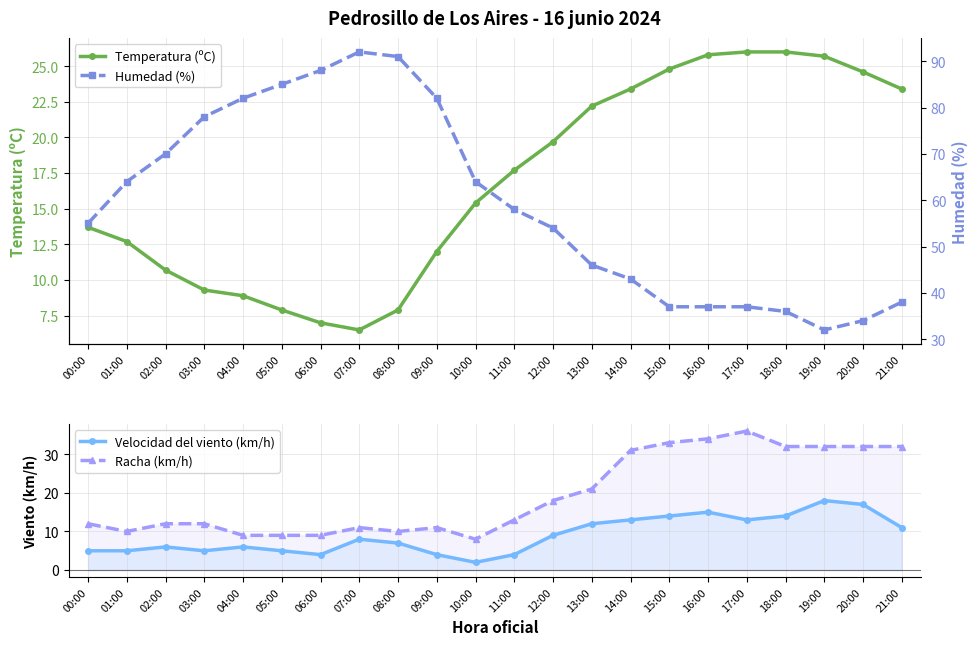

At which label does Velocidad del viento (km/h) first exceed 8?

12:00